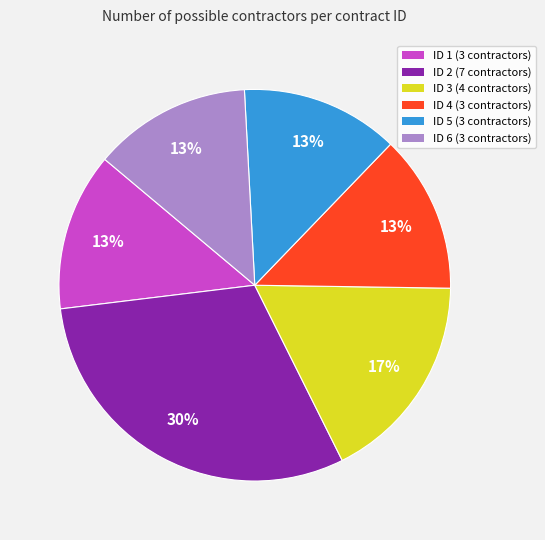

To the nearest percent, what percentage of the pie is ID 4?

13%